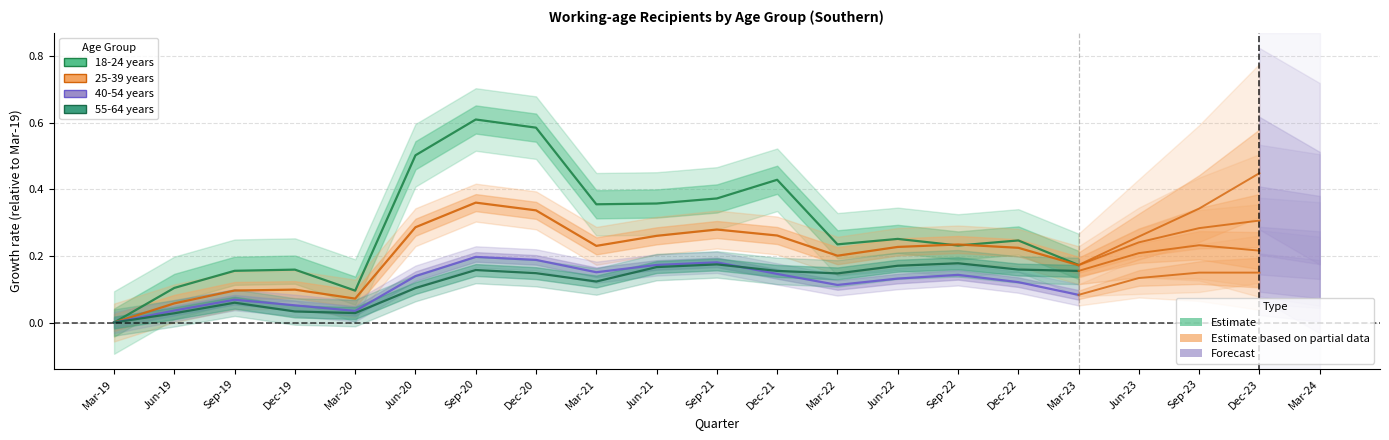

At which label is 18-24 years closest to 0?

Mar-19